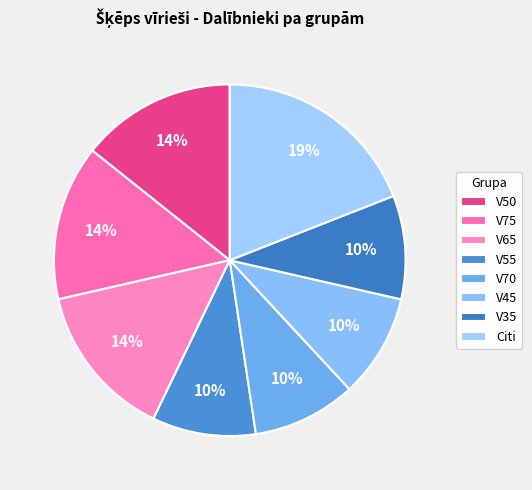

To the nearest percent, what portion does V50 represent?

14%